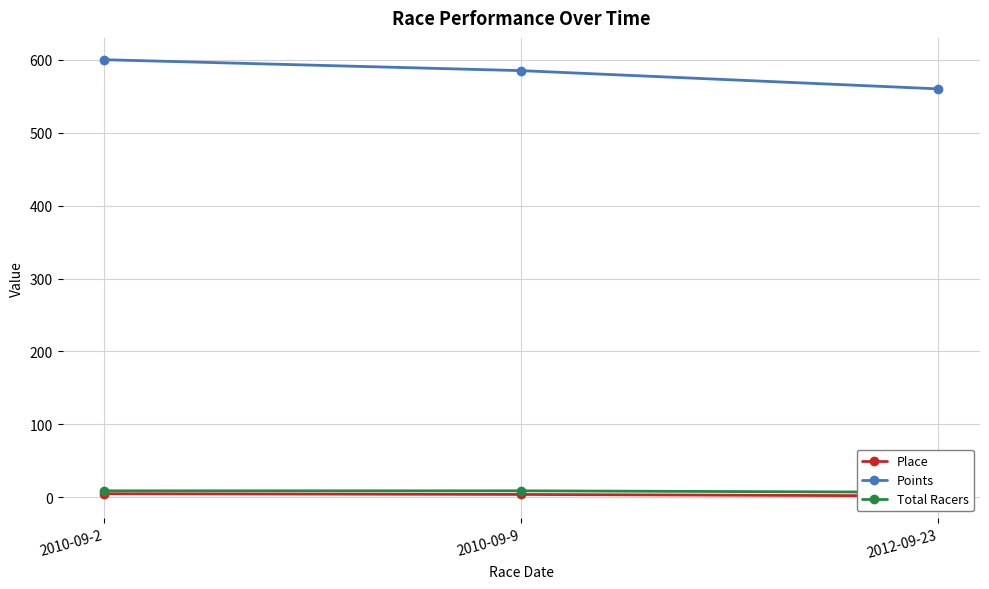

Count the Points values in the range 560 to 600.

3